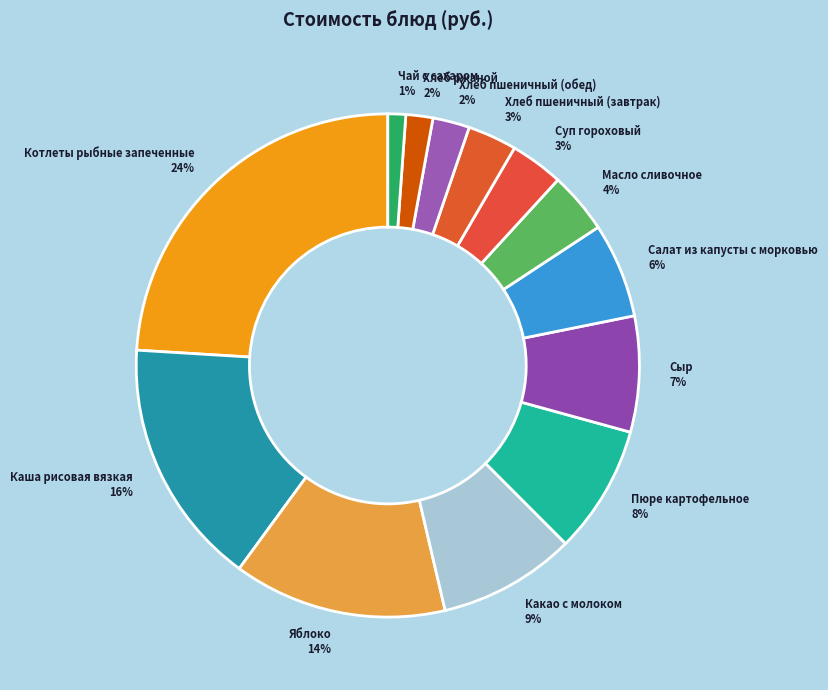

To the nearest percent, what is the difference between the largest and smallest slice percentages?

23%